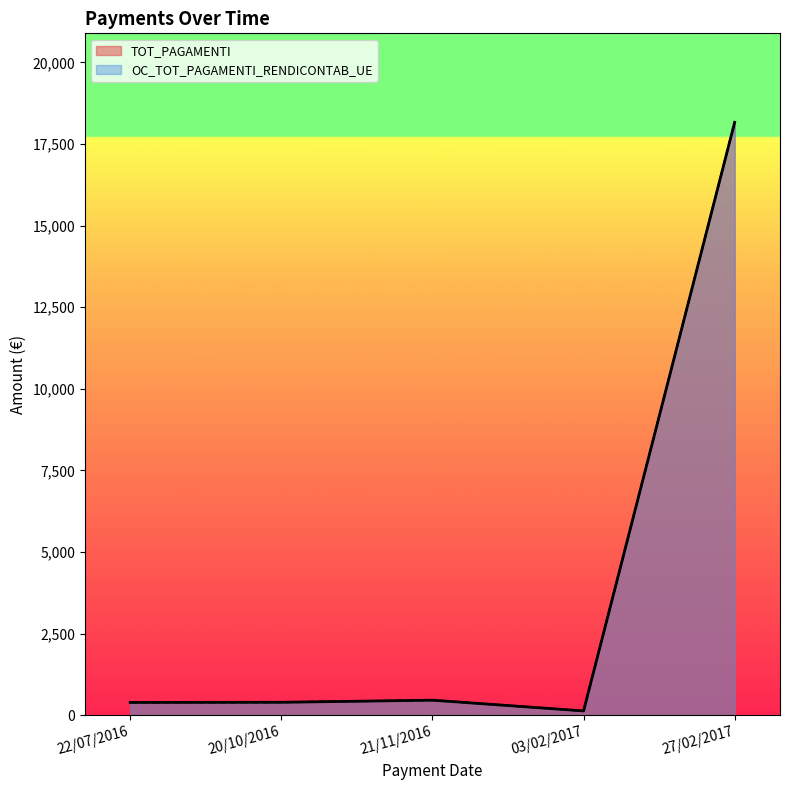

What is the difference between the maximum and second lowest values in the OC_TOT_PAGAMENTI_RENDICONTAB_UE series?

17771.7